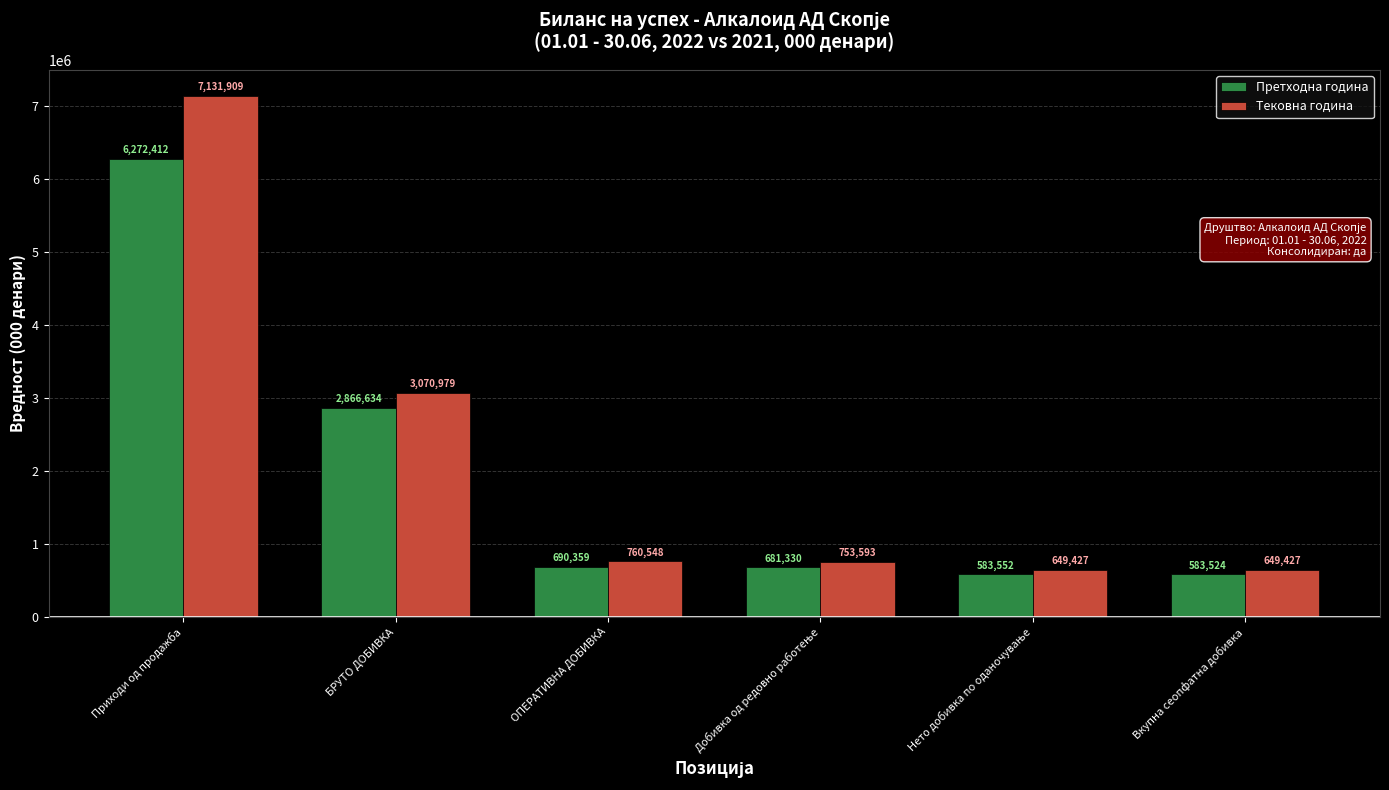

What is the difference between the Претходна година values at БРУТО ДОБИВКА and Вкупна сеопфатна добивка?

2283110